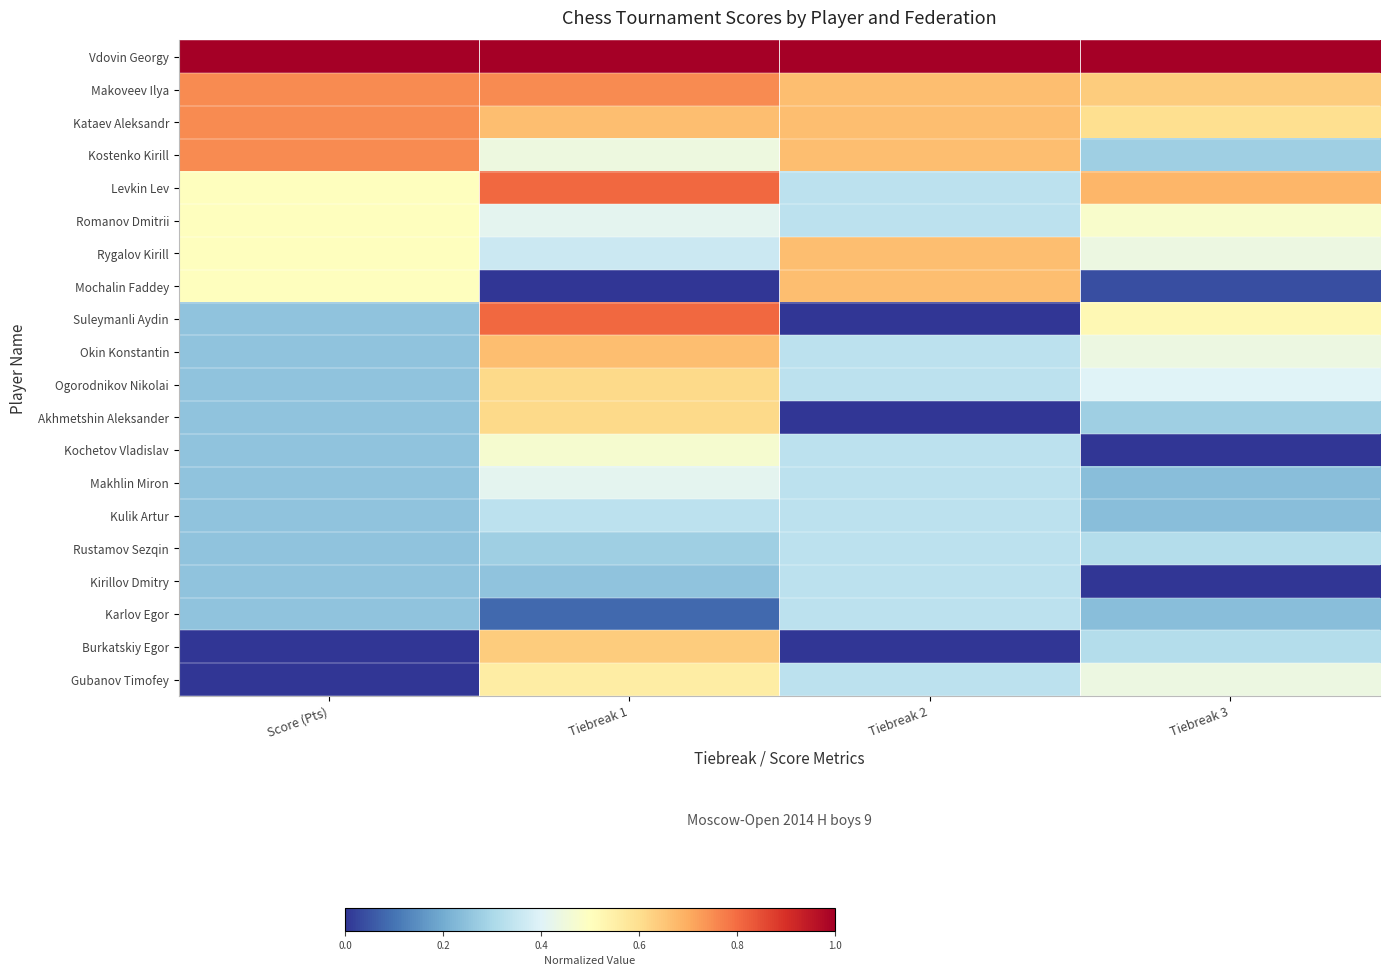

What is the spread (max minus min) of values at Tiebreak 1?

1.0